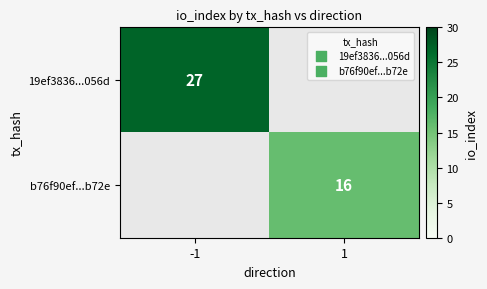

Is it true that 19ef3836...056d equals 27 at -1?

True